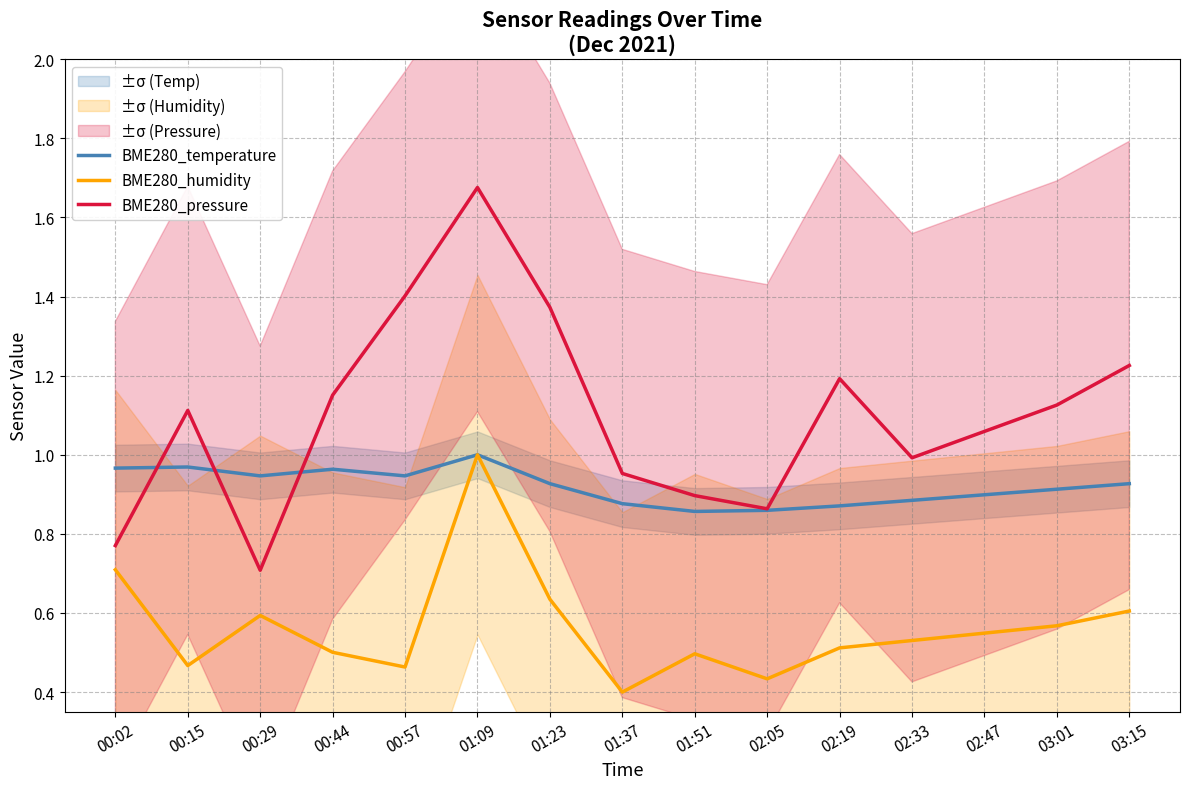

True or false: BME280_pressure and BME280_humidity cross at least once.

False